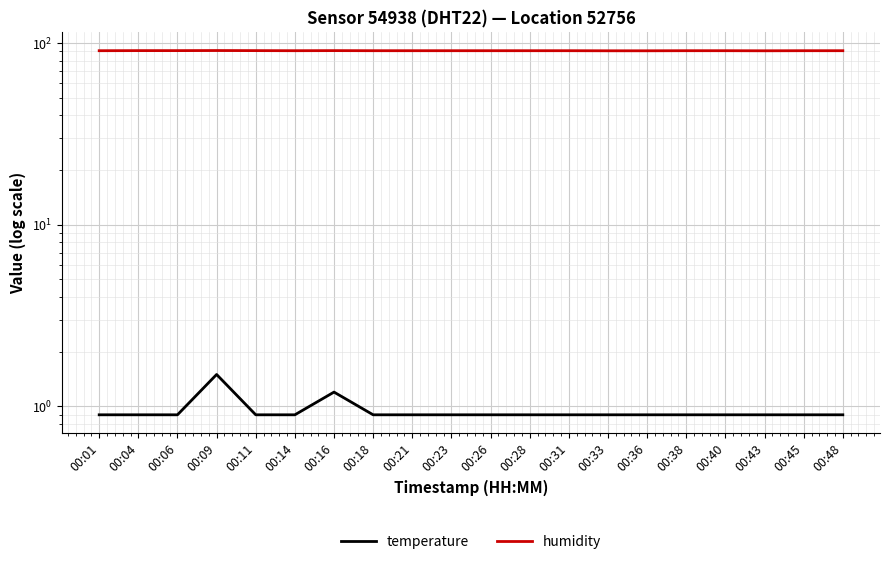

At which label does humidity reach its minimum?

00:33